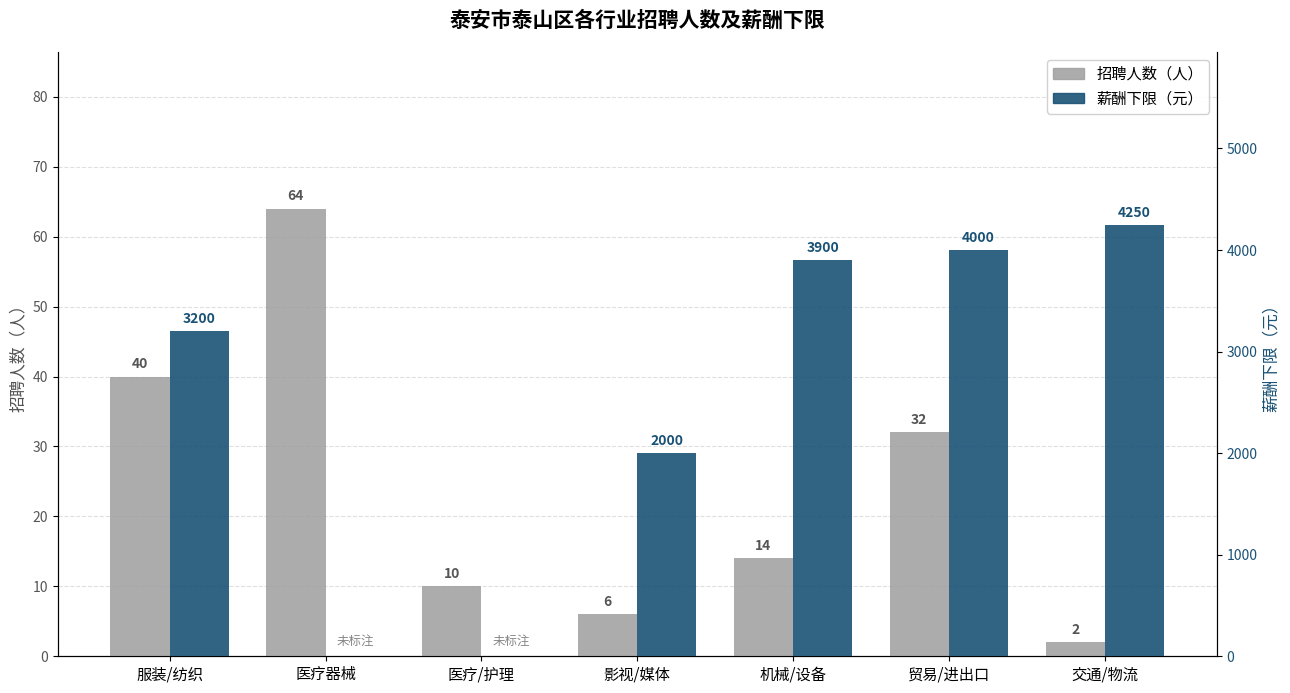

What is the label of the 4th bar from the right?

影视/媒体